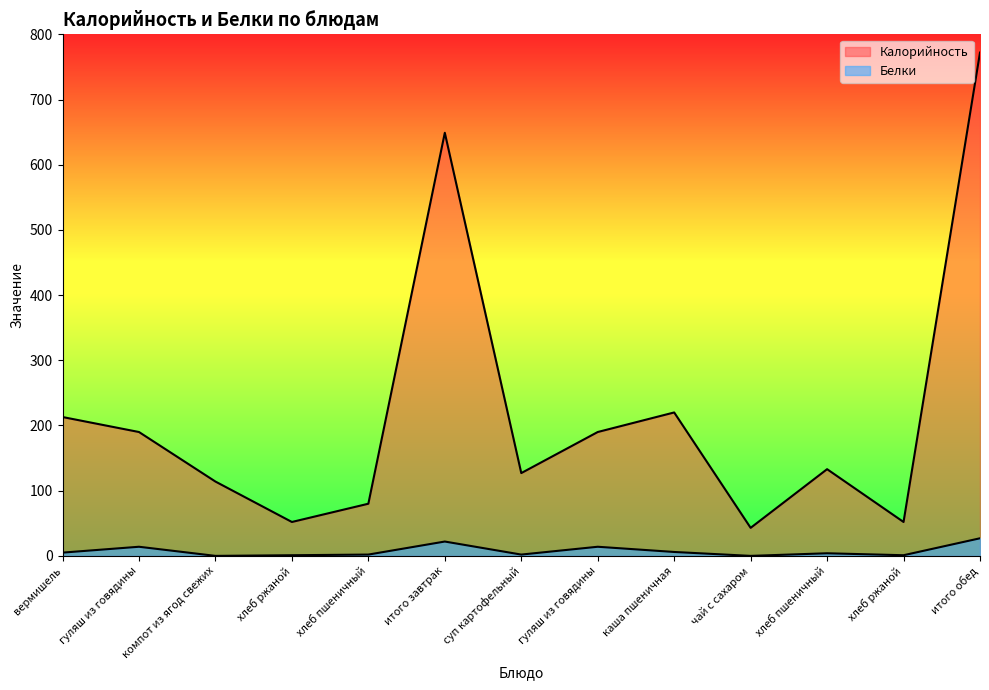

What is the label of the 4th point from the left?

хлеб ржаной